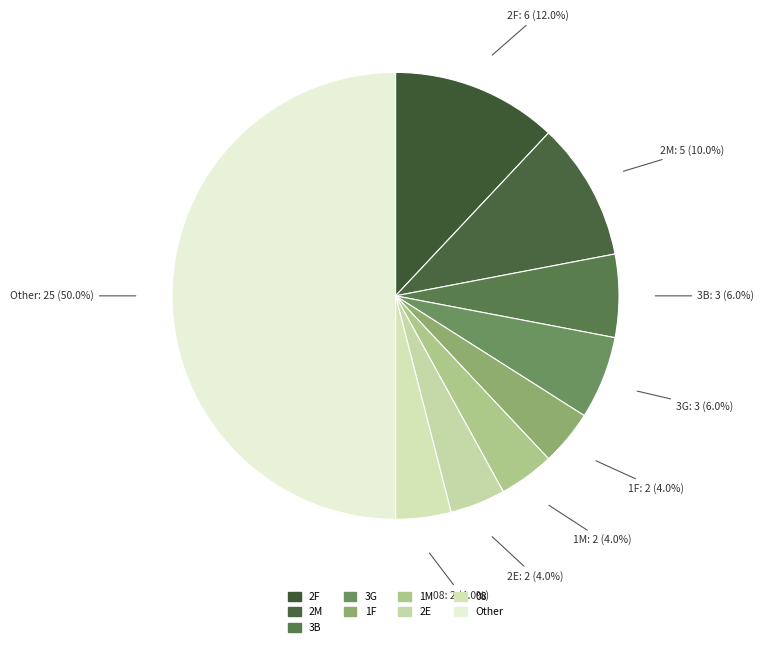

What percentage do 08 and 3B together represent?

10.0%